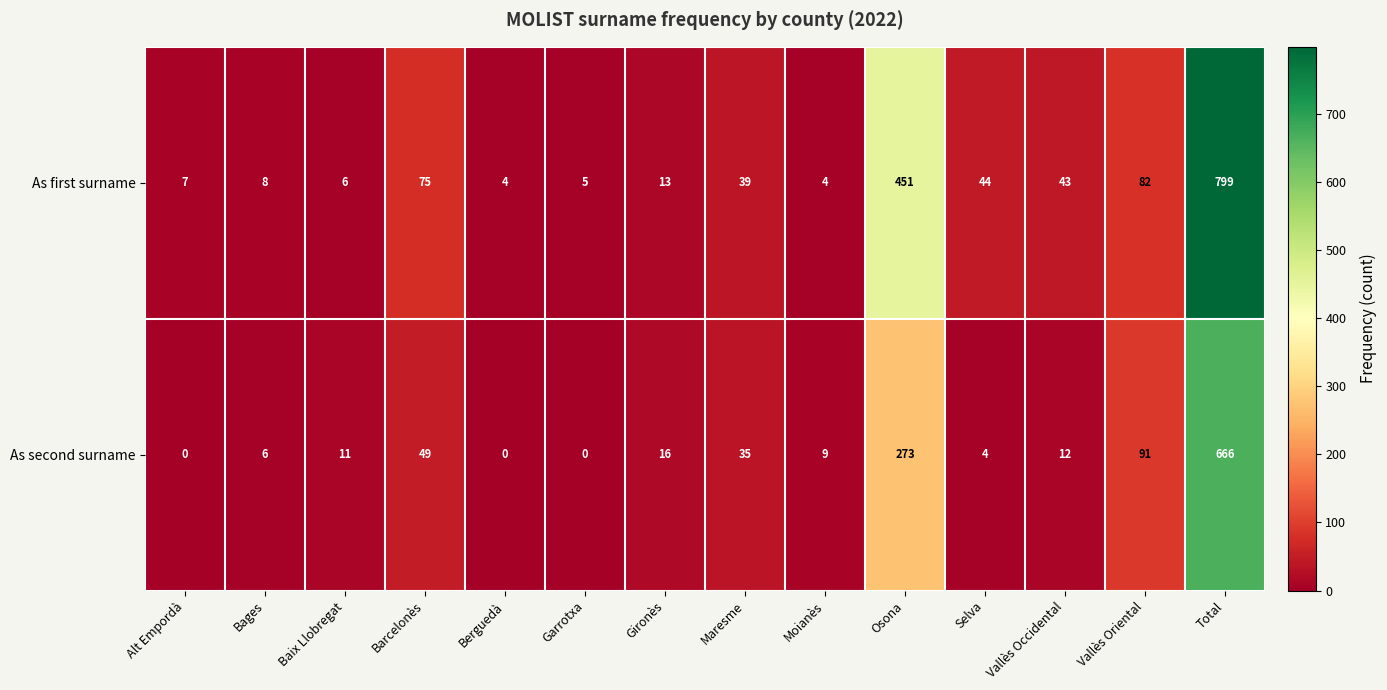

Is it true that As second surname equals 6 at Bages?

True